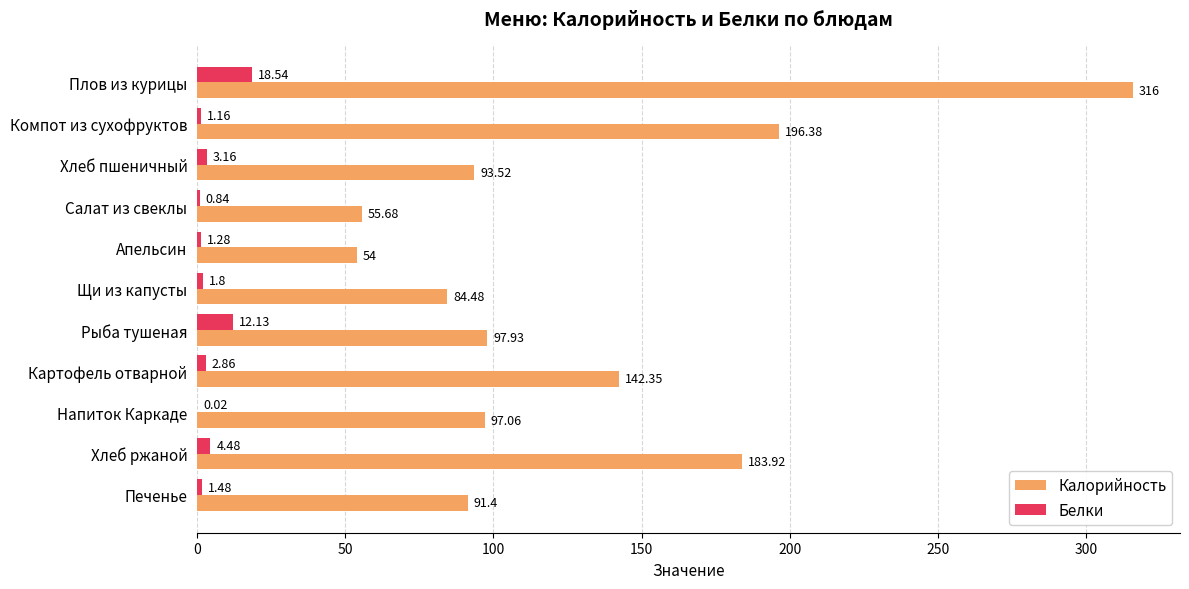

What is the greatest value displayed?

316.0